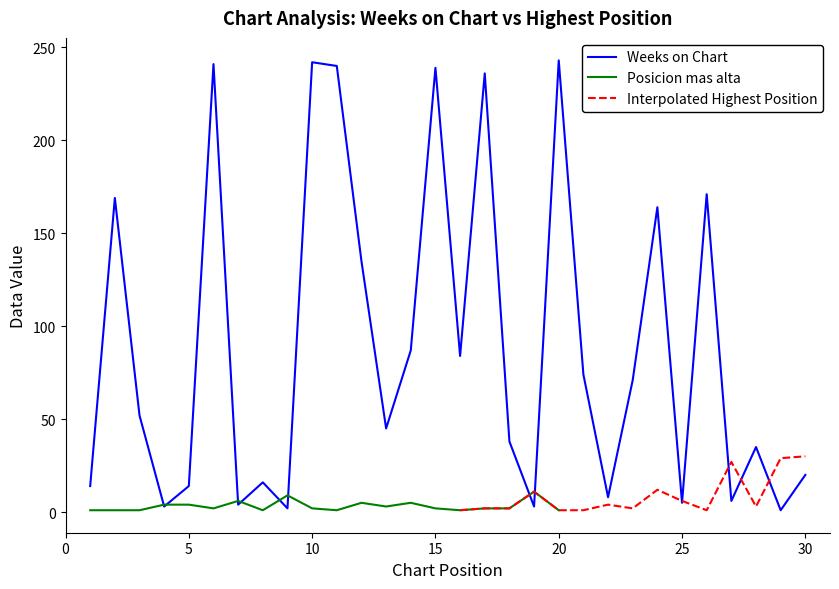

The value of Weeks on Chart at 10 is 377. True or false?

False